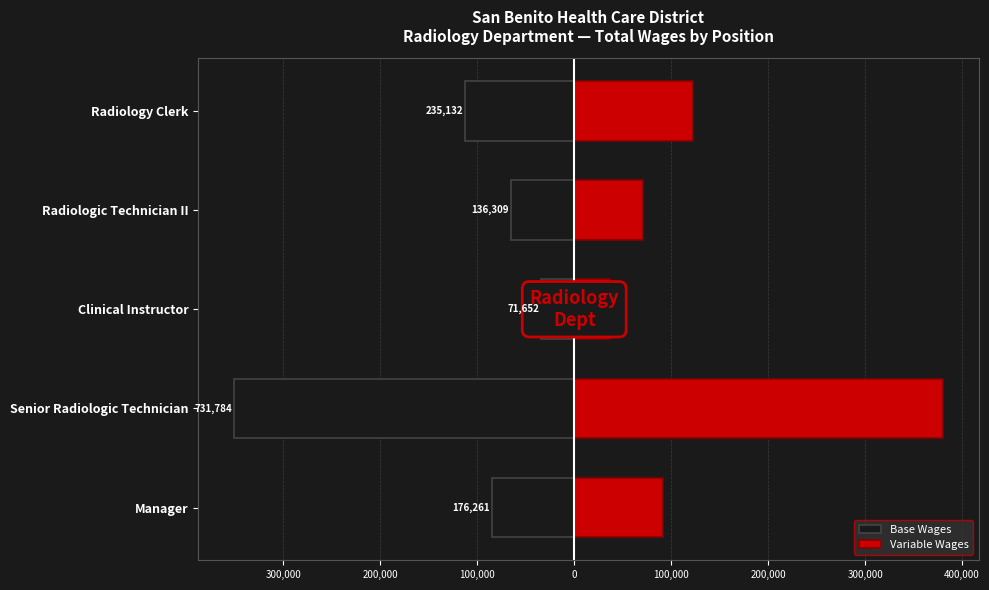

Which series has the widest spread of values?

Variable Wages